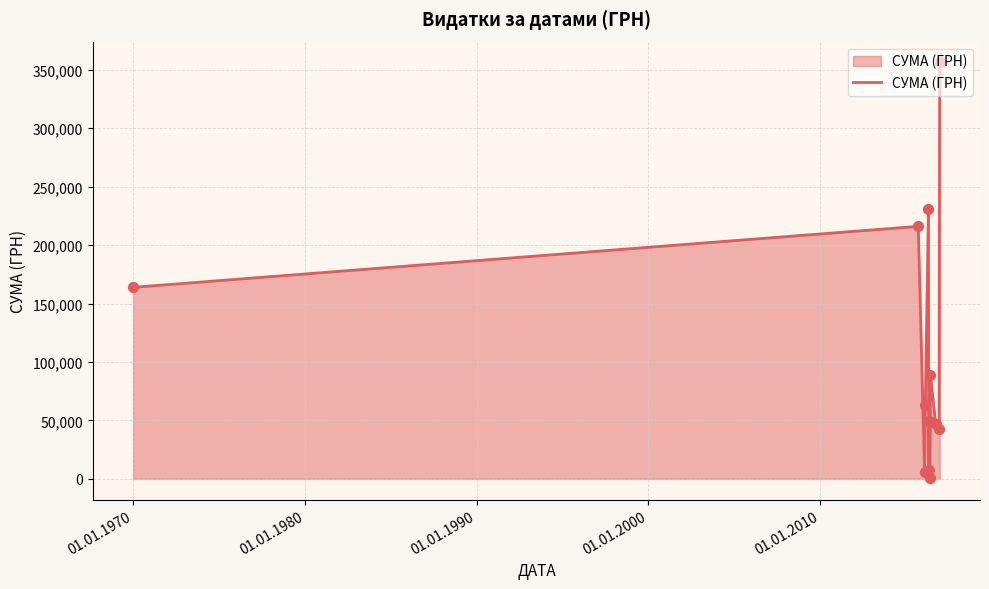

What is the difference between the maximum and minimum values?

355775.5